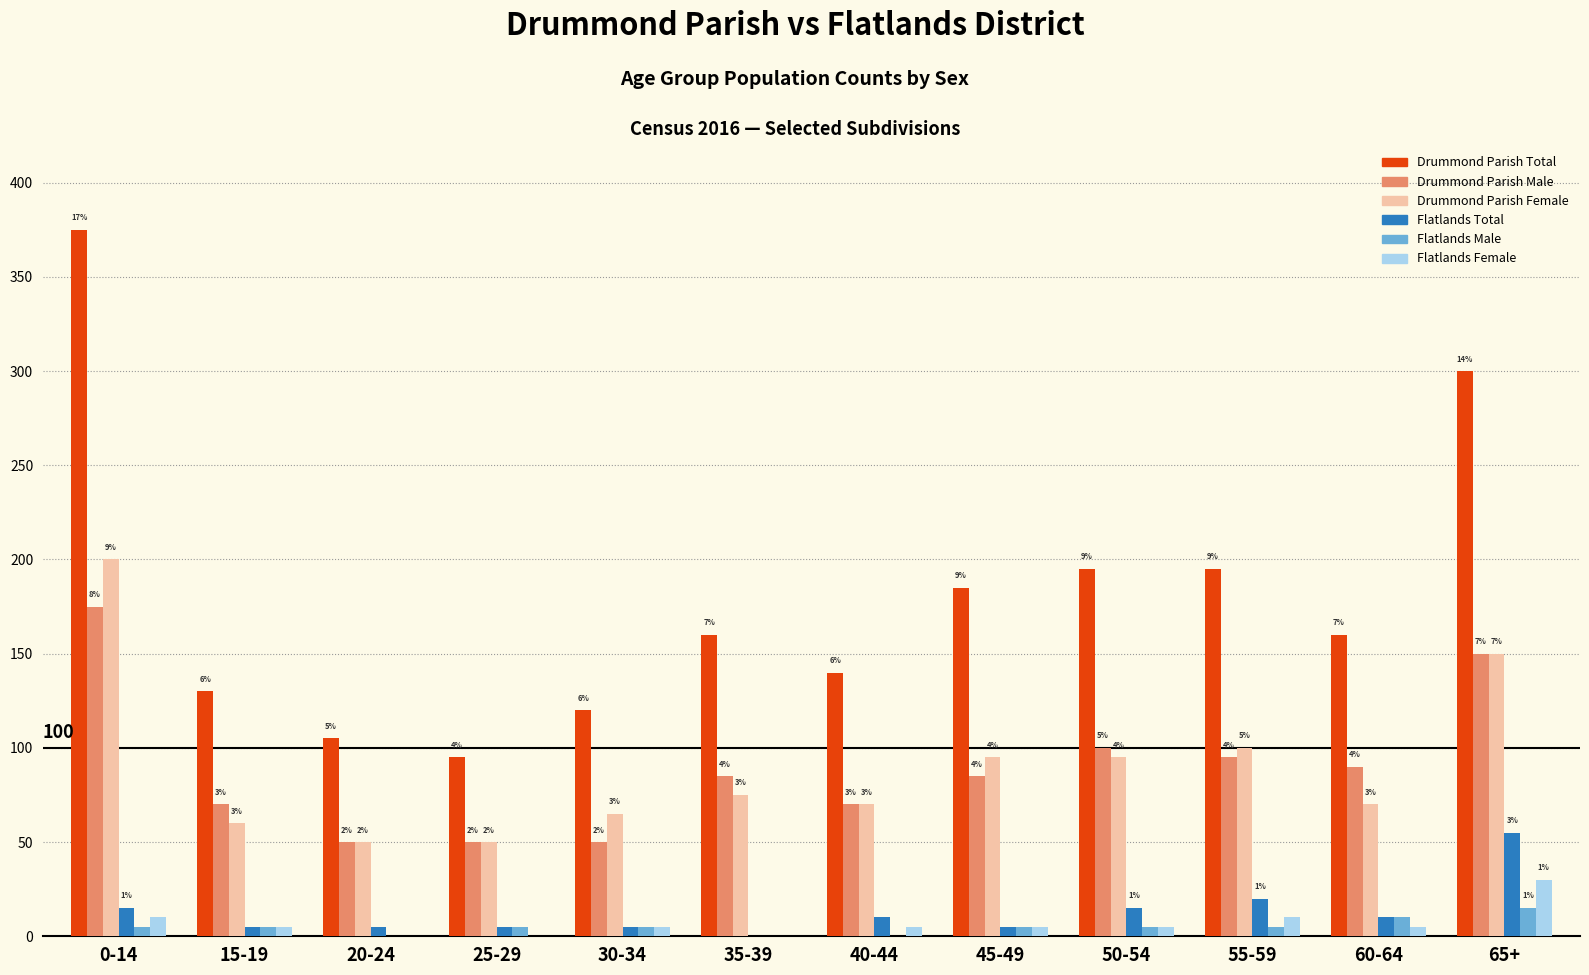

What position from the left is 30-34?

5